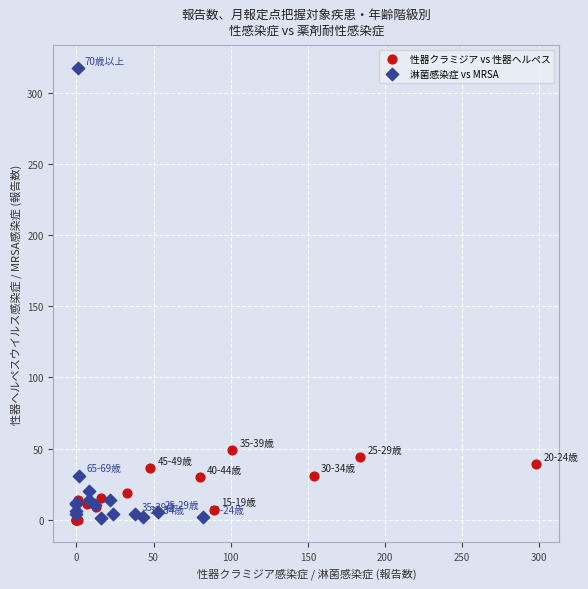

Which series has the widest spread of Y values?

淋菌感染症 vs MRSA